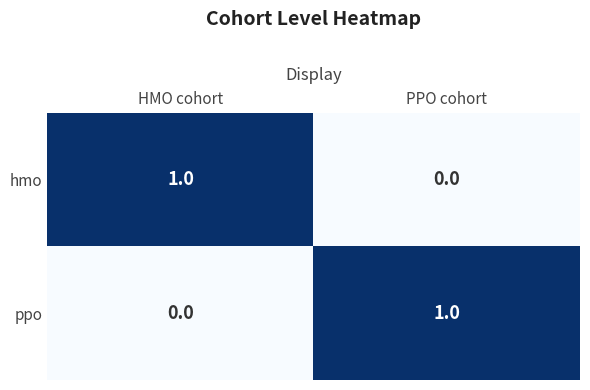

Reading left to right, transcribe all the data shown in this chart.

hmo: HMO cohort=1	PPO cohort=0
ppo: HMO cohort=0	PPO cohort=1